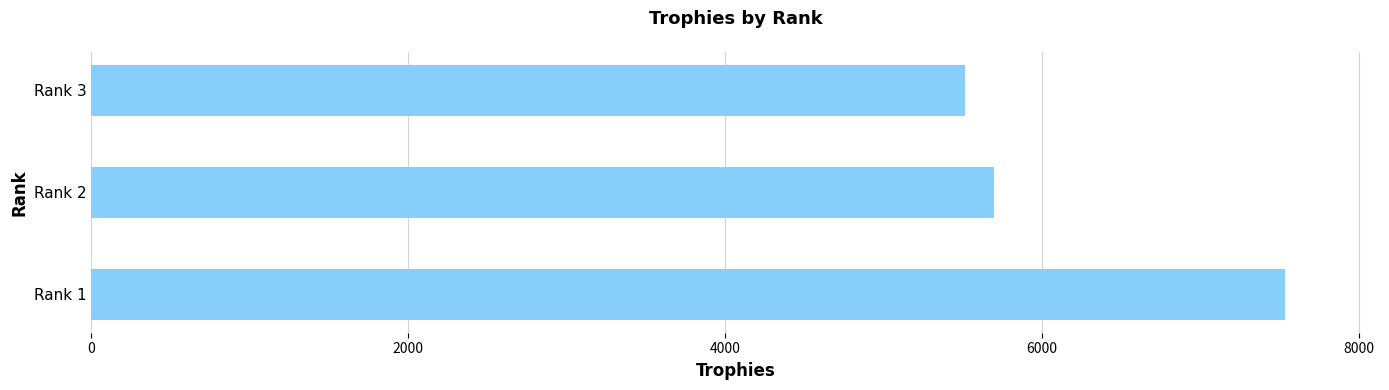

Between Rank 2 and Rank 1, which is larger?

Rank 1